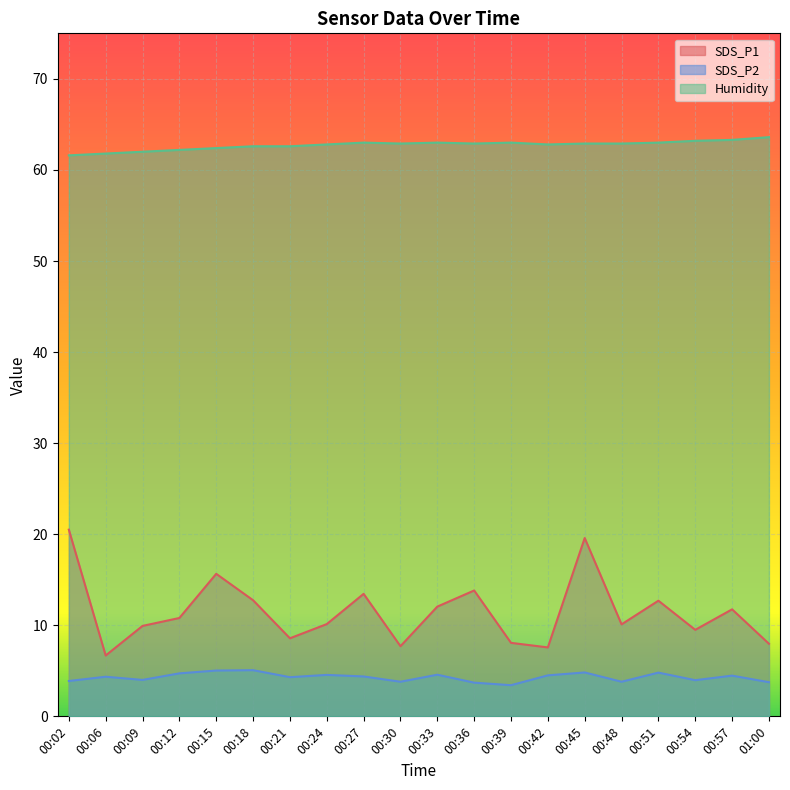

Rank the series at 00:42 from lowest to highest value.

SDS_P2, SDS_P1, Humidity